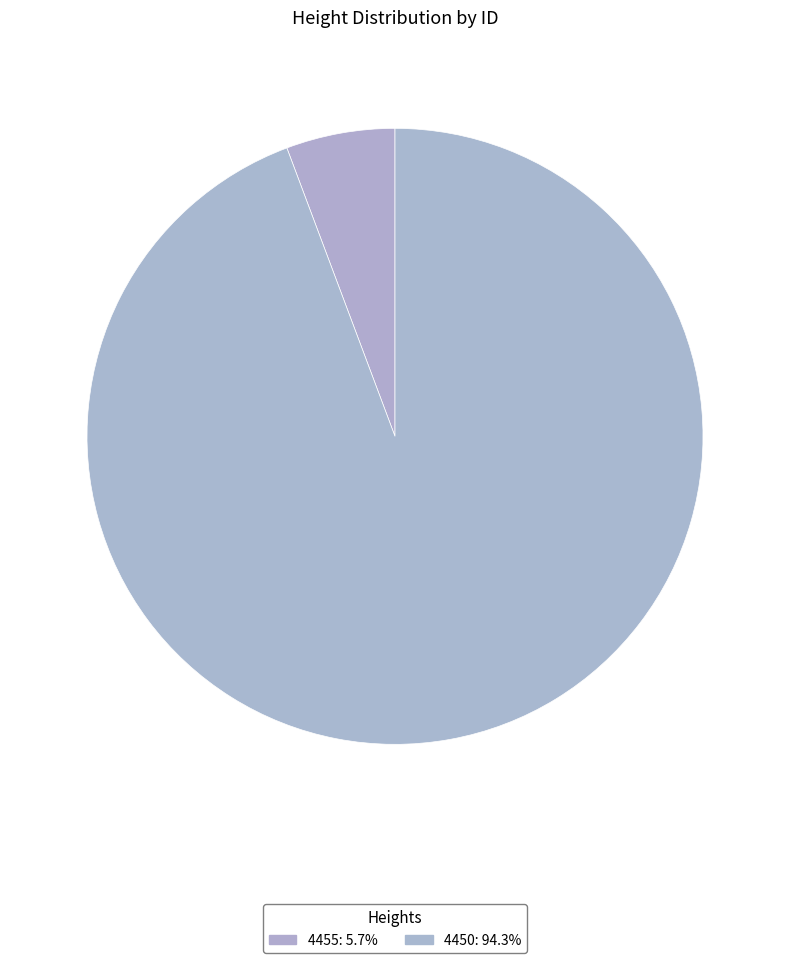

Between 4455 and 4450, which is larger?

4450